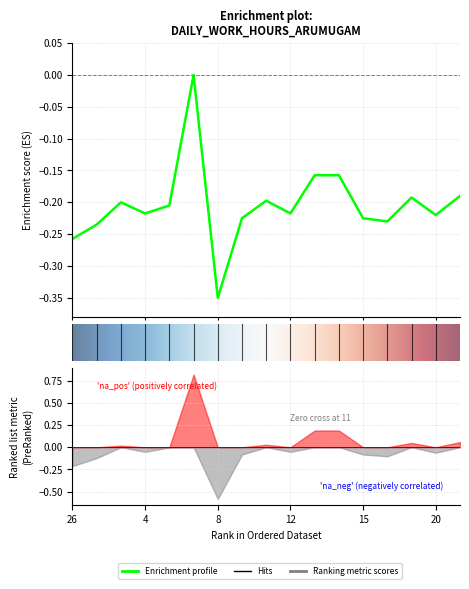

How many data points are less than 0?

16